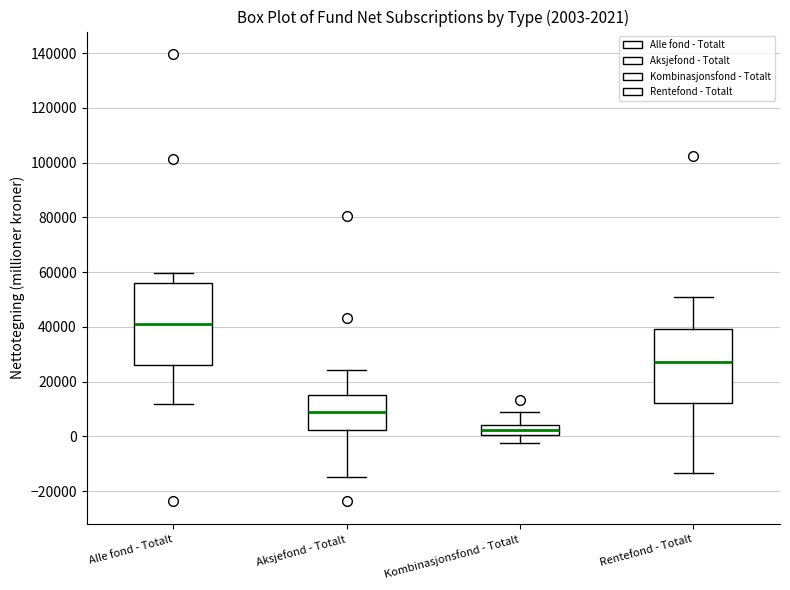

Which box is the tallest, from its lower edge to its upper edge?

Alle fond - Totalt